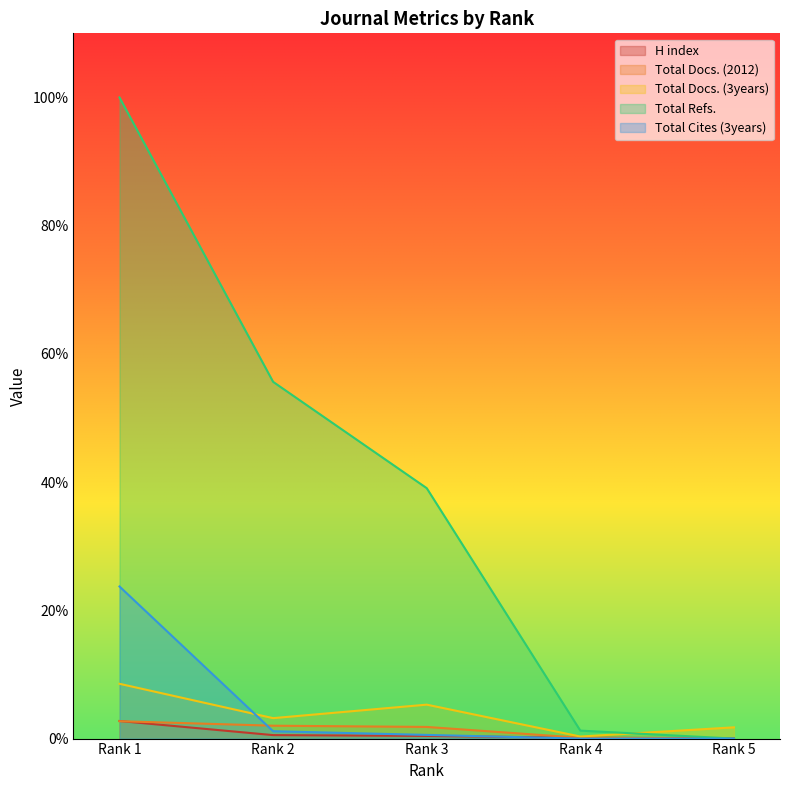

Reading right to left, extract all data points from this chart.

H index: Rank 5=0.0	Rank 4=0.0	Rank 3=0.0	Rank 2=0.0	Rank 1=0.0
Total Docs. (2012): Rank 5=0.0	Rank 4=0.0	Rank 3=0.0	Rank 2=0.0	Rank 1=0.0
Total Docs. (3years): Rank 5=0.0	Rank 4=0.0	Rank 3=0.1	Rank 2=0.0	Rank 1=0.1
Total Refs.: Rank 5=0.0	Rank 4=0.0	Rank 3=0.4	Rank 2=0.6	Rank 1=1.0
Total Cites (3years): Rank 5=0.0	Rank 4=0.0	Rank 3=0.0	Rank 2=0.0	Rank 1=0.2